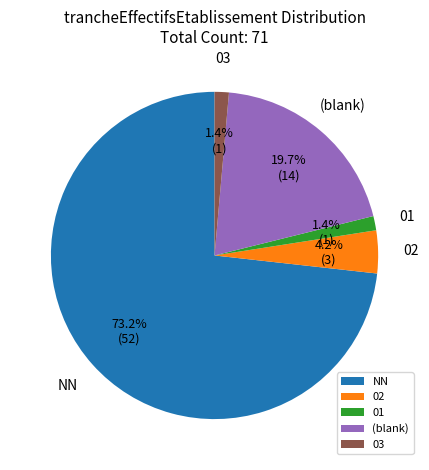

Which slice is the largest?

NN